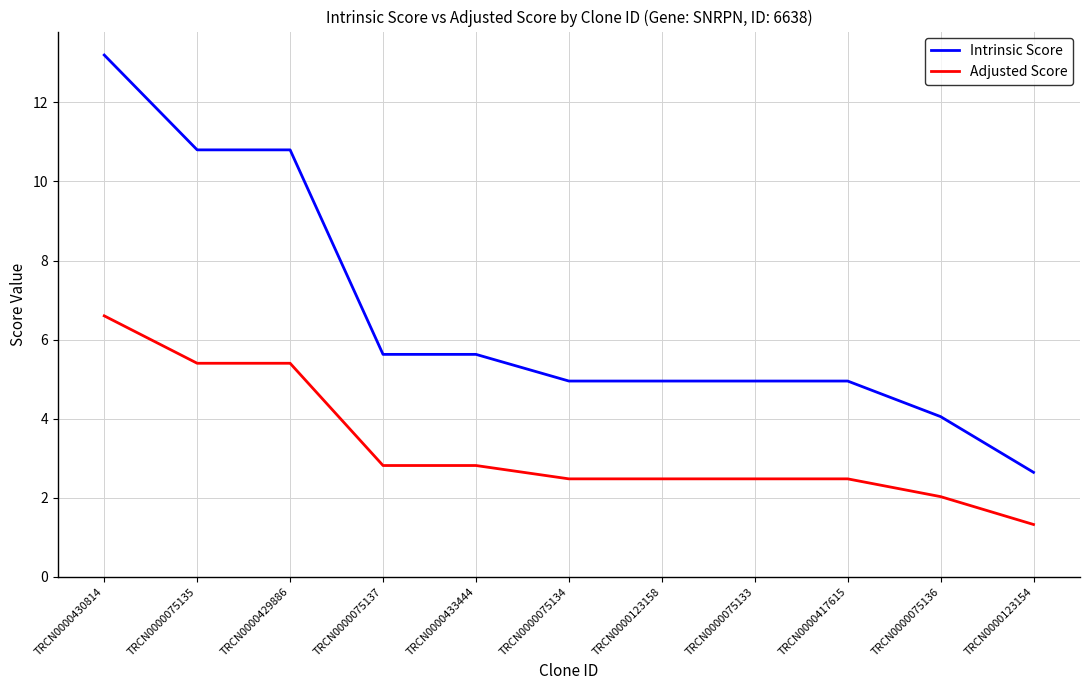

What is the minimum value for Intrinsic Score?

2.6